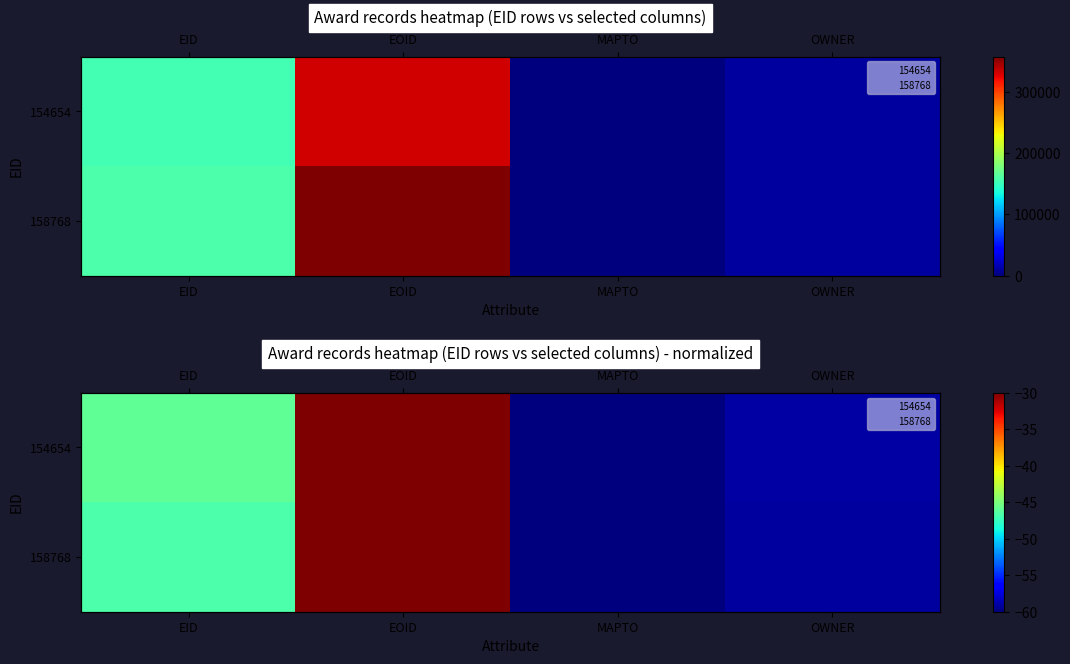

At which category is the sum across all series the highest?

EOID